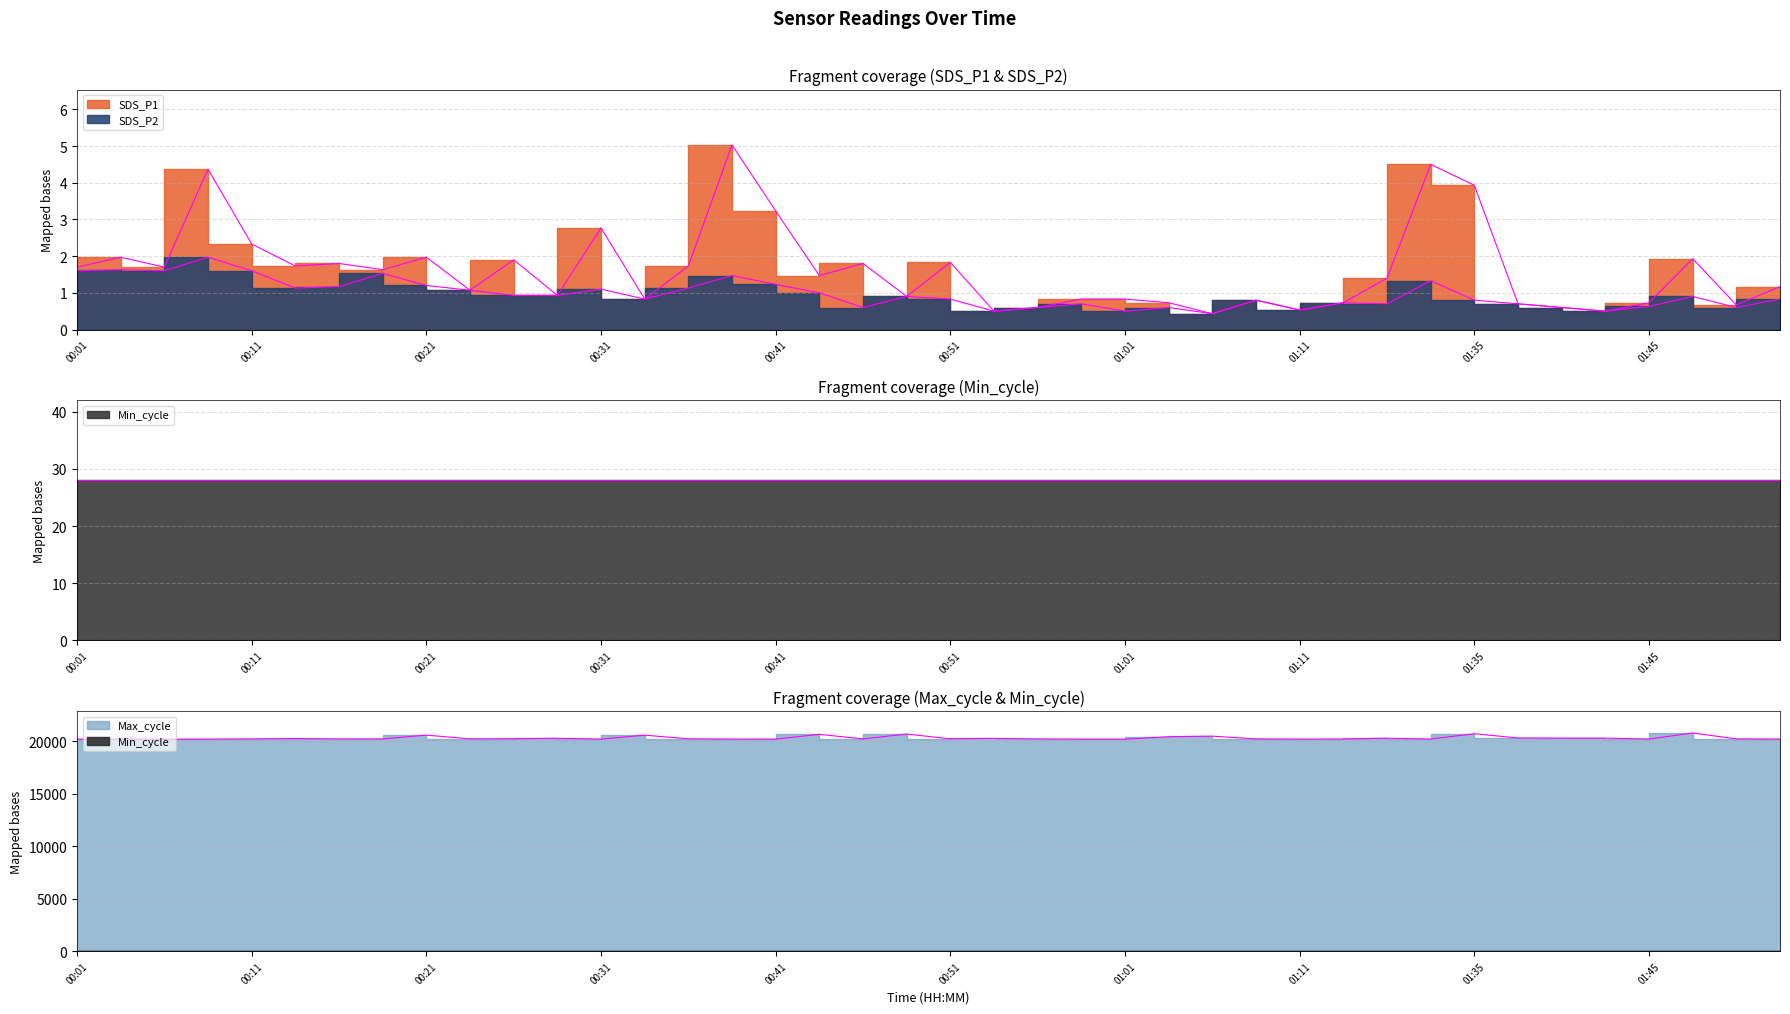

Which series has the largest range (max minus min)?

Max_cycle